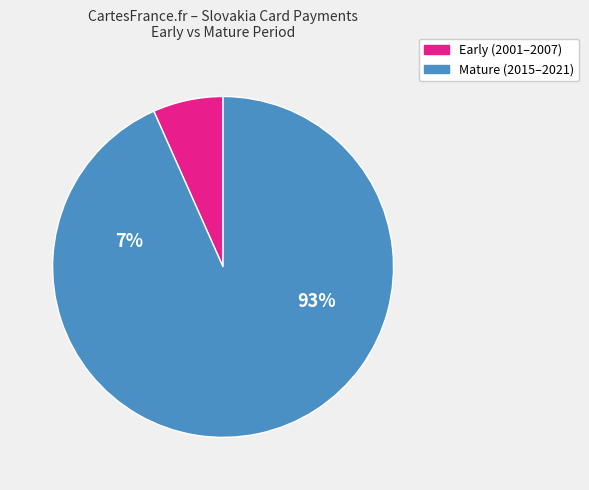

Combined, do 2002 and 2004 account for over 50%?

No